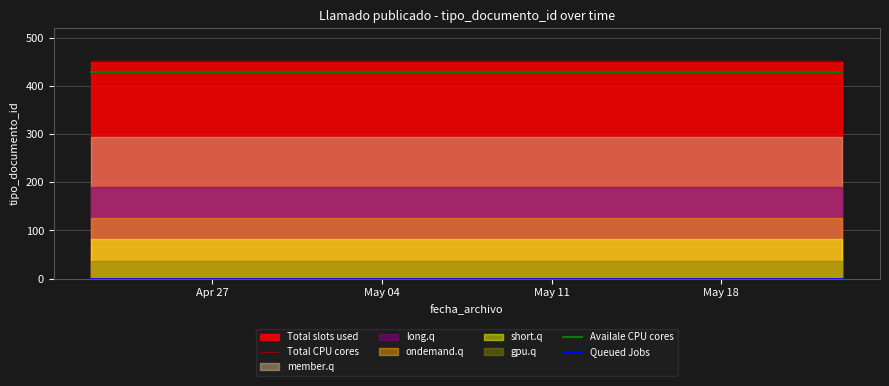

True or false: Availale CPU cores and Total CPU cores intersect in this chart.

False